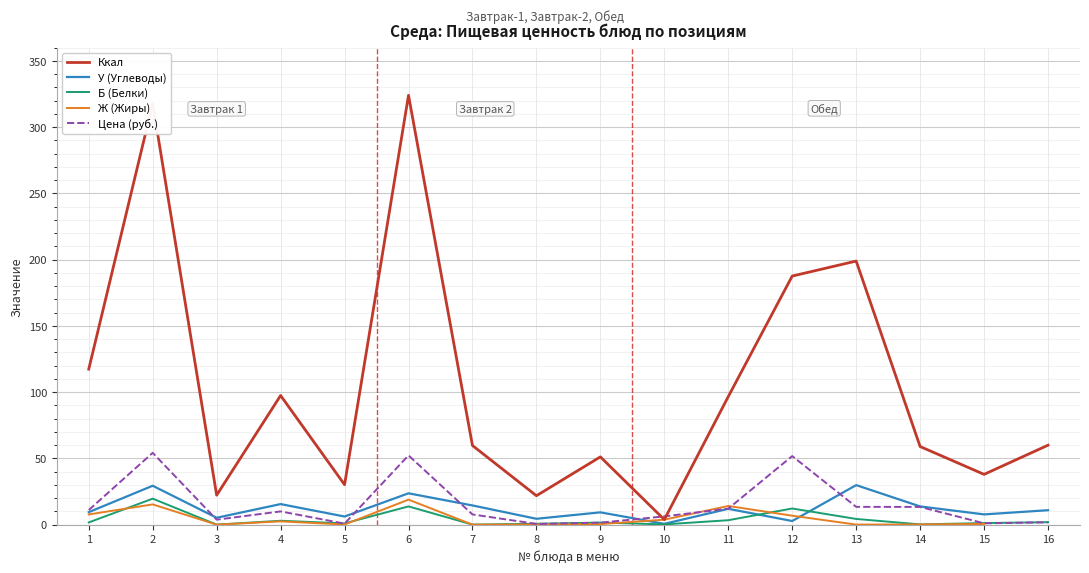

True or false: Б (Белки) has a value of 5.9 at 11.

False